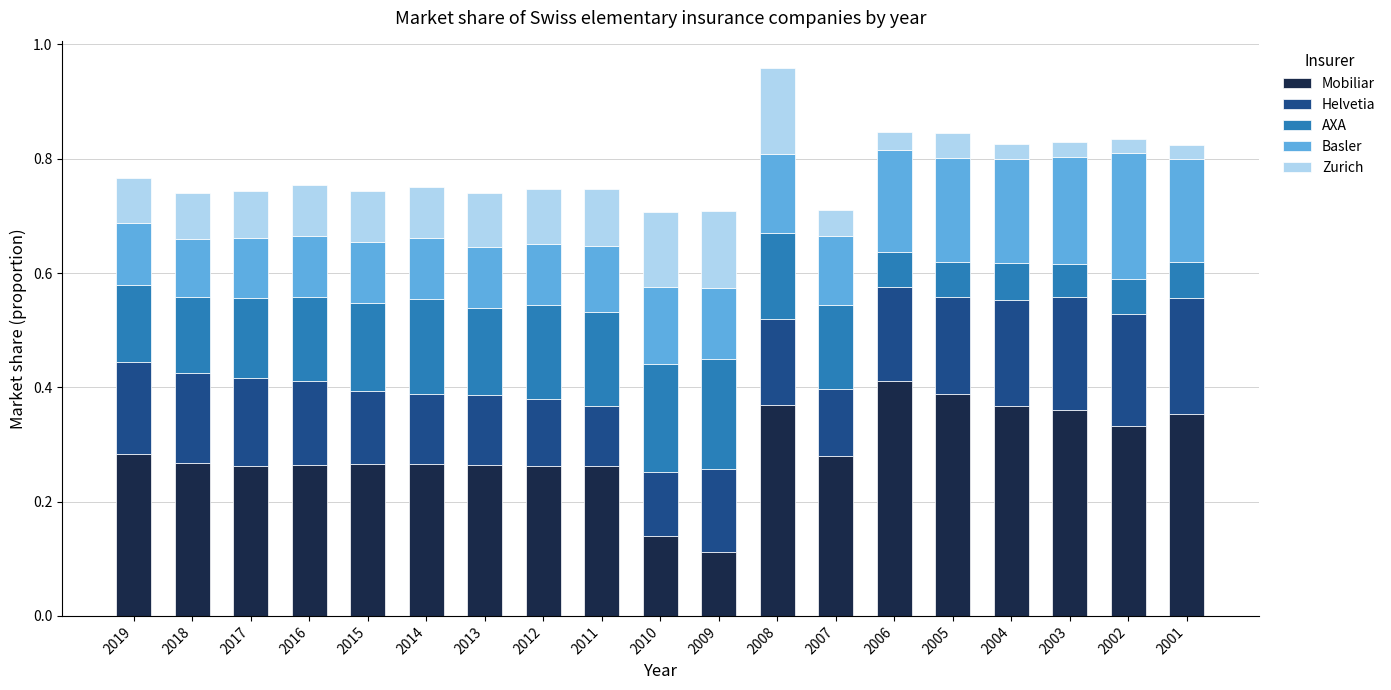

Which category has the highest value in the Mobiliar series?

2006